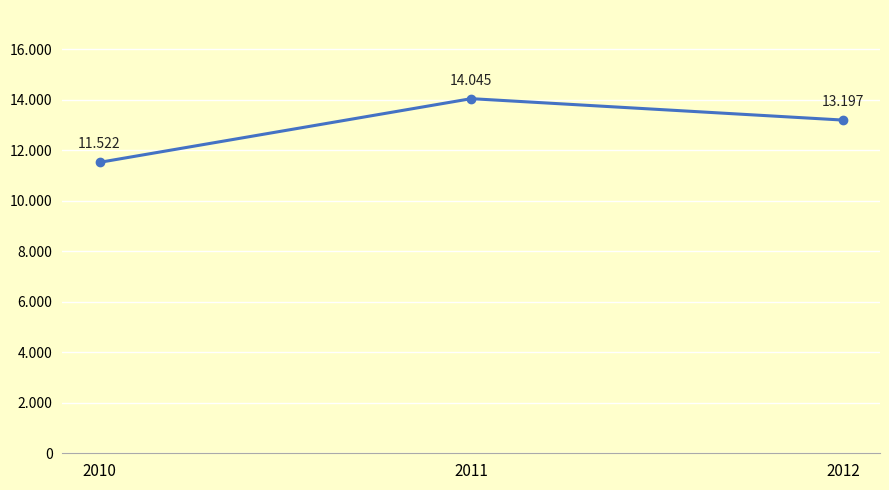

The chart shows a value of 5665 at 2010. True or false?

False